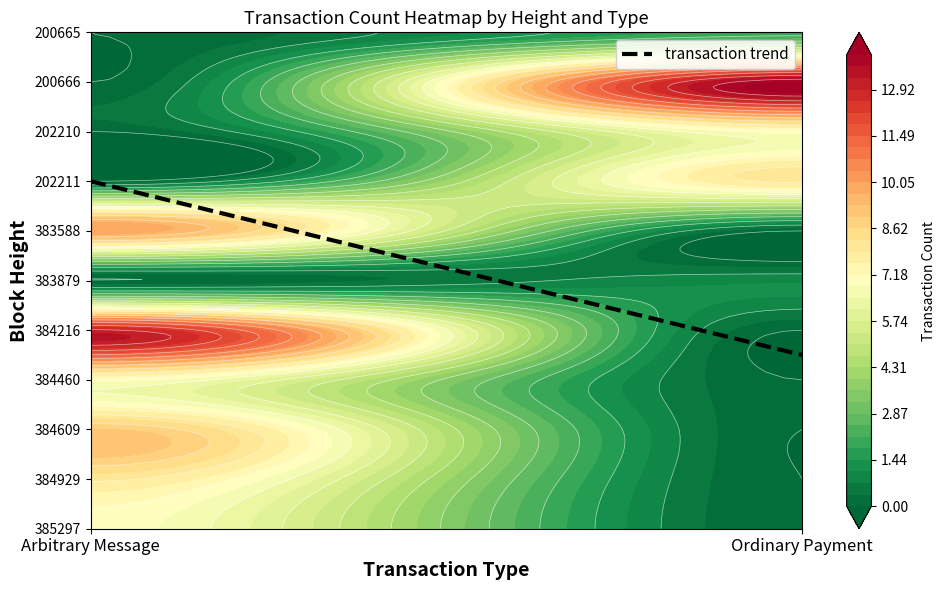

Which has a higher value, 202210 or 383588?

383588